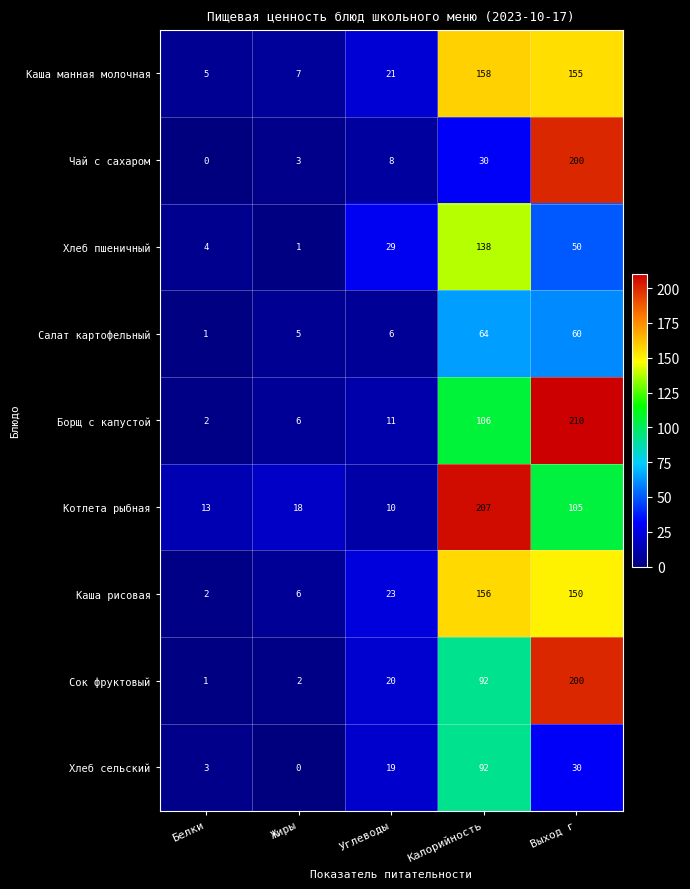

Rank the categories by Борщ с капустой value from lowest to highest.

Белки, Жиры, Углеводы, Калорийность, Выход г